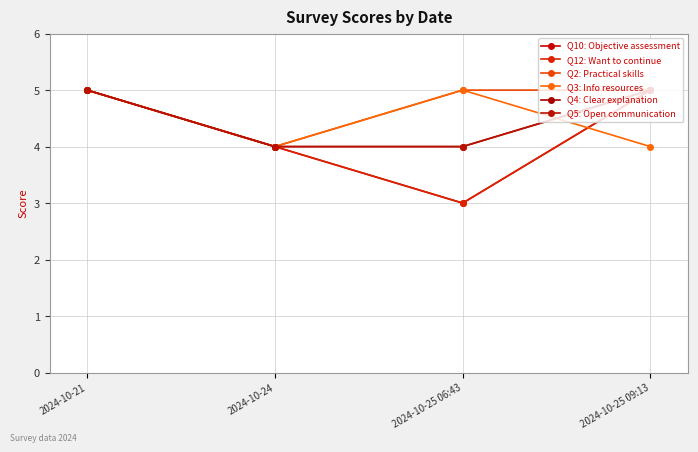

Where is Q5: Open communication nearest to the value 4?

2024-10-24